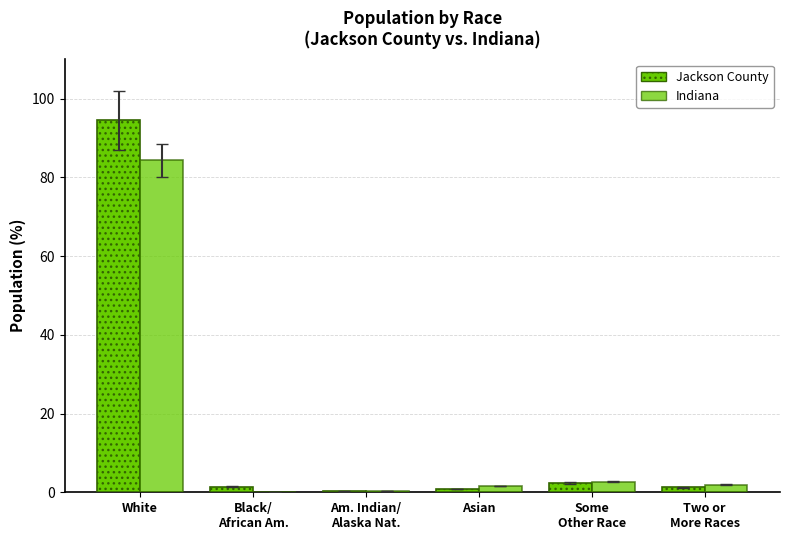

The Indiana series shows 0.3 at Am. Indian/
Alaska Nat.. True or false?

True